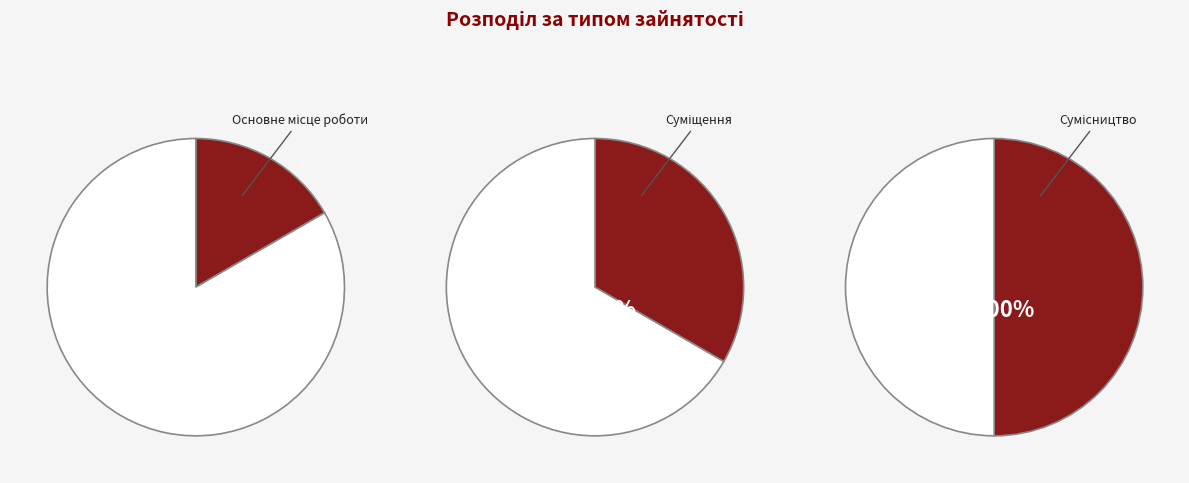

Which category has the biggest portion of the pie?

Сумісництво